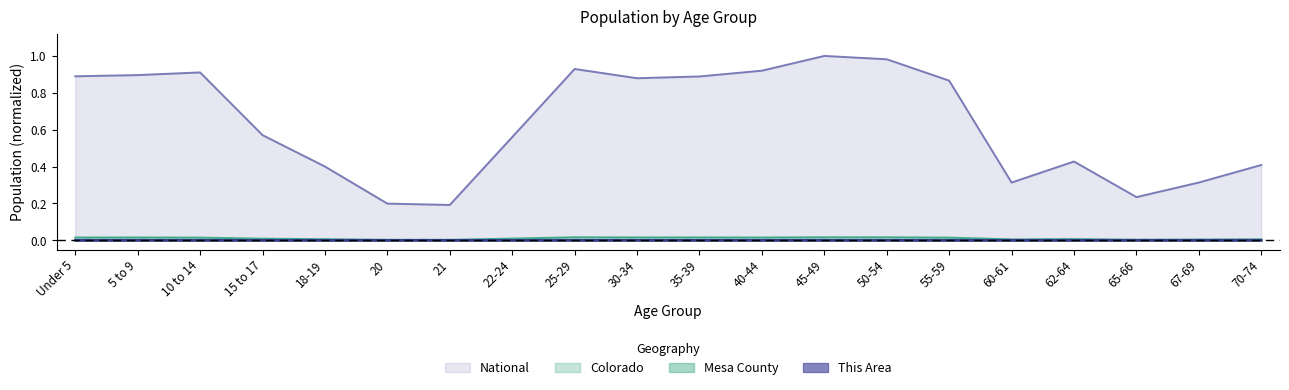

At which category is the sum across all series the highest?

45-49